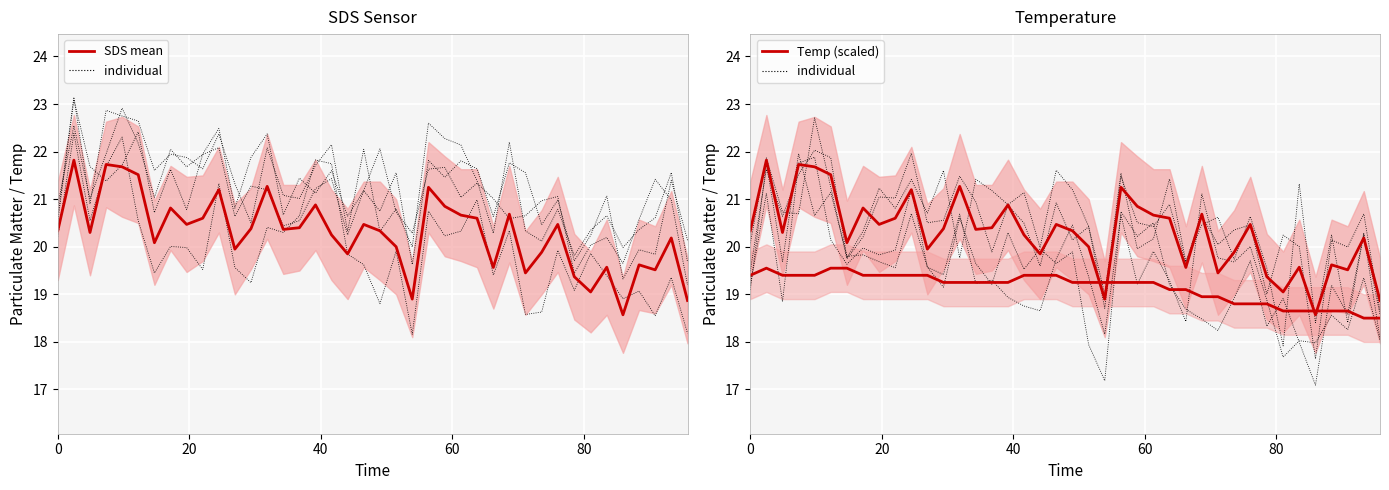

Is it true that Temp (scaled) equals 19.5 at 20?

True